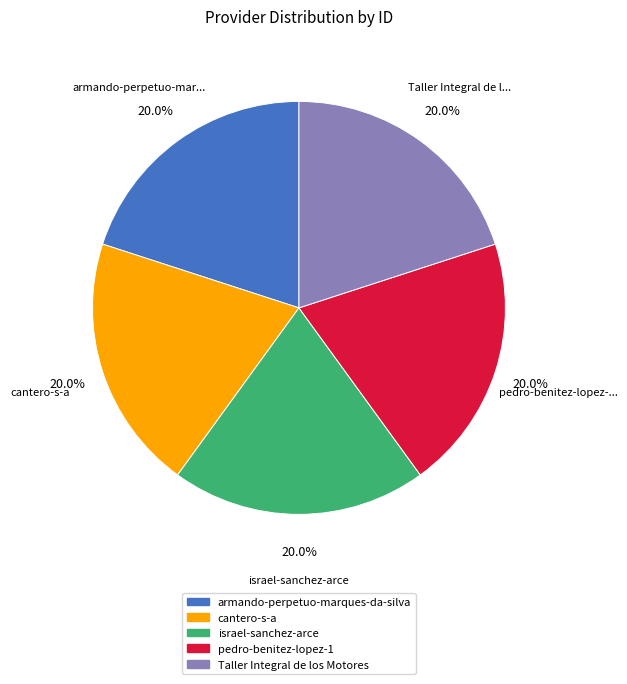

To the nearest percent, what portion does Taller Integral de los Motores represent?

20%